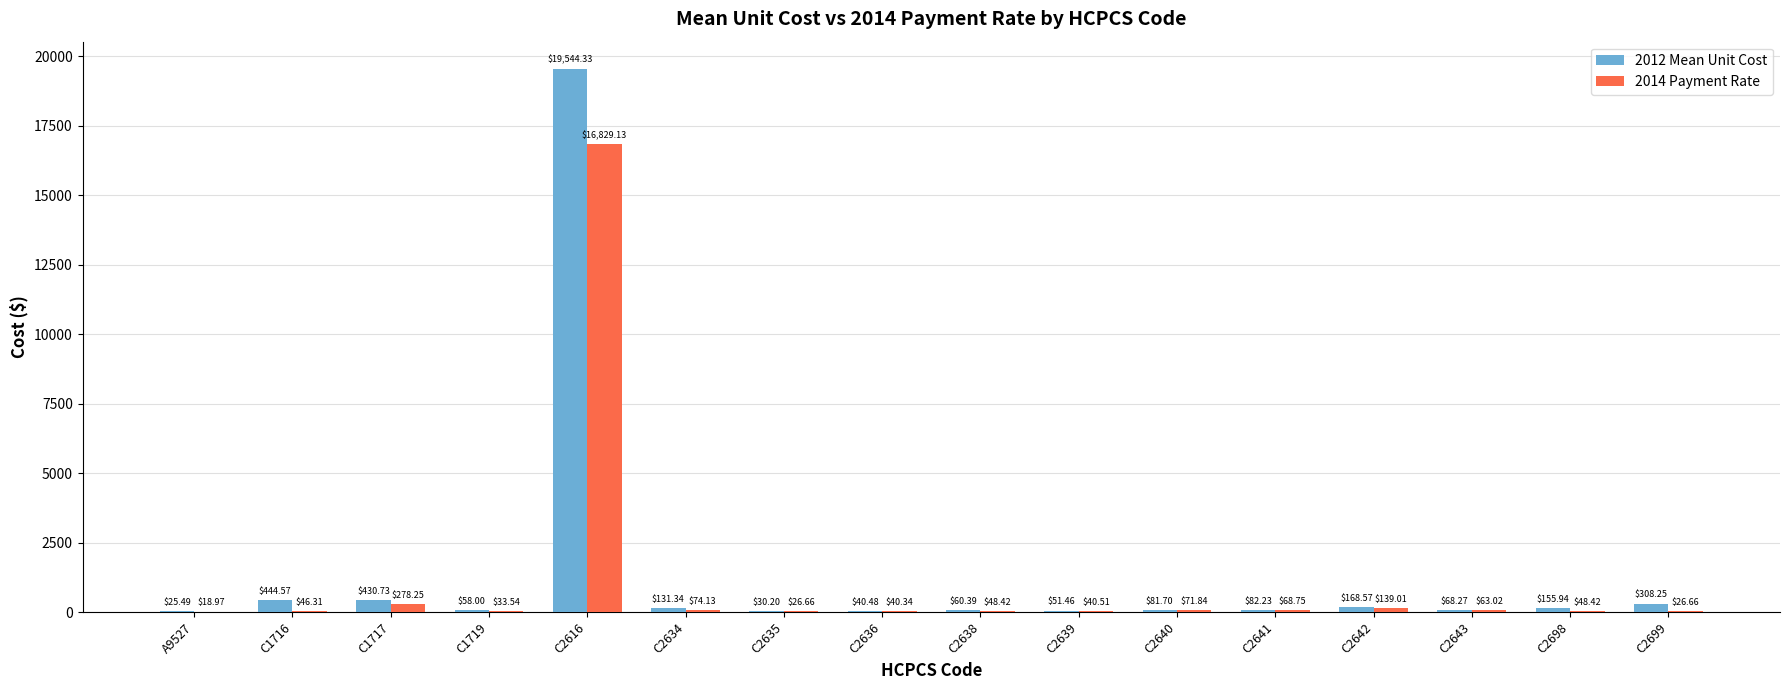

What is the total value across all series at C1717?

709.0